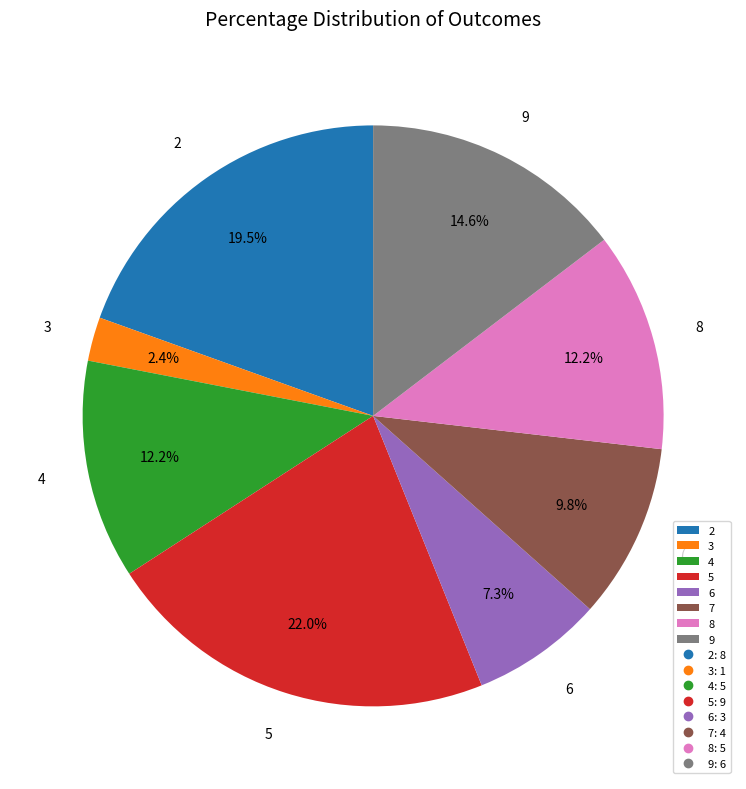

How many slices are in this pie chart?

8